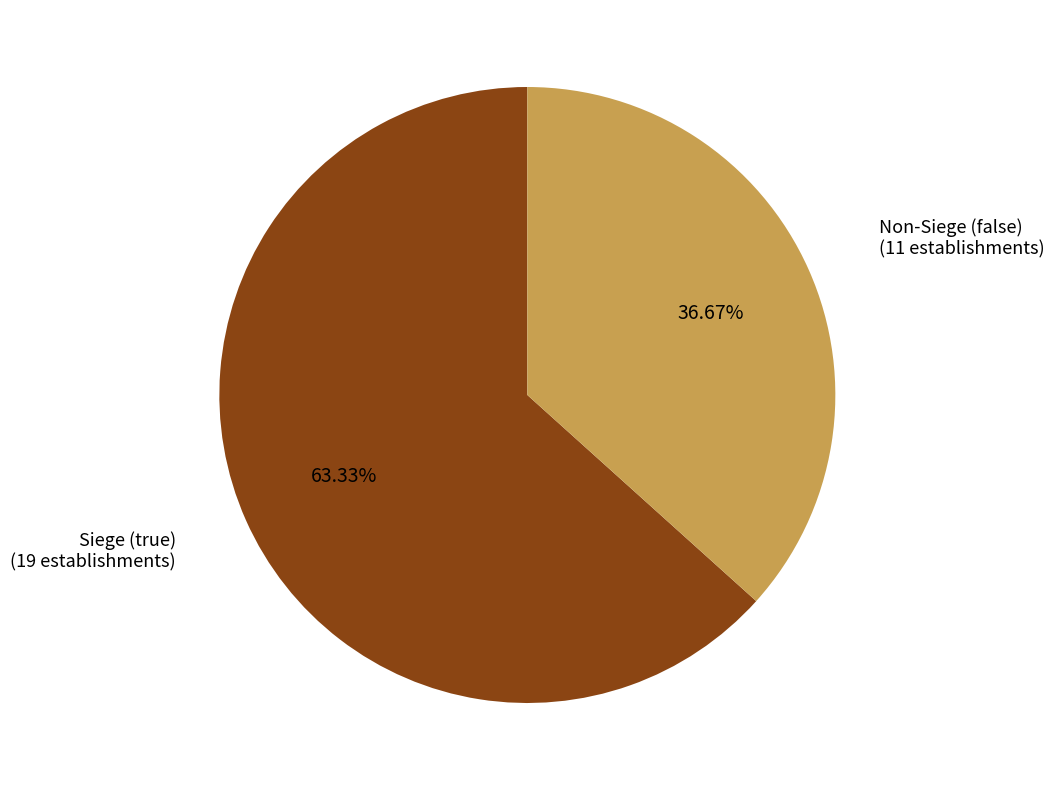

Which category has the smallest portion of the pie?

Non-Siege (false)